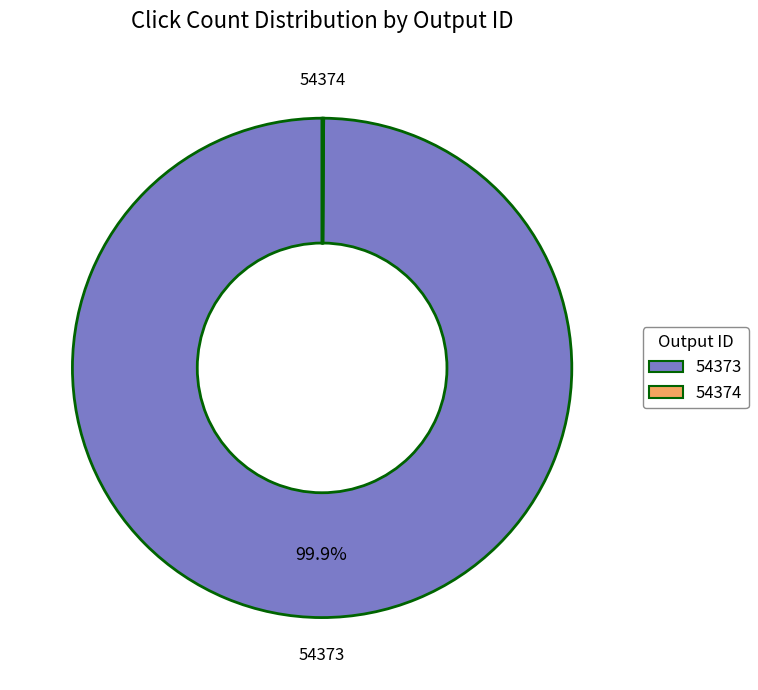

Which category accounts for the majority?

54373